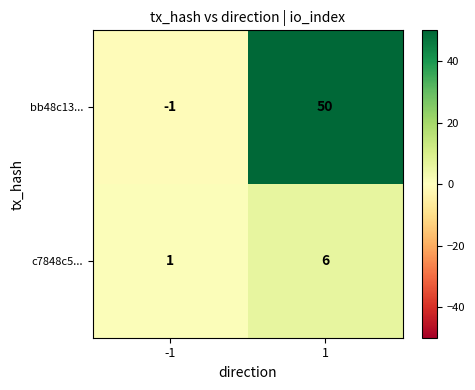

Reading left to right, transcribe all the data shown in this chart.

bb48c13...: -1	50
c7848c5...: 1	6